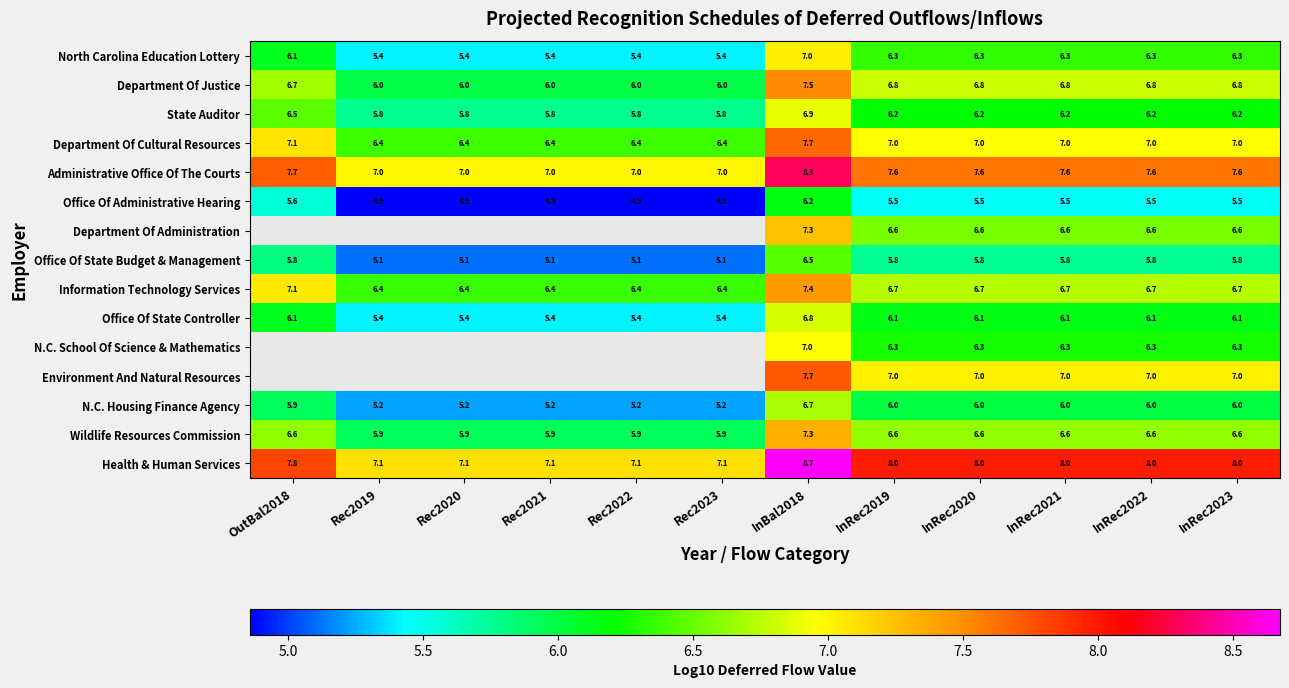

Is the value of Department Of Justice at InBal2018 greater than the value of State Auditor at Rec2020?

Yes